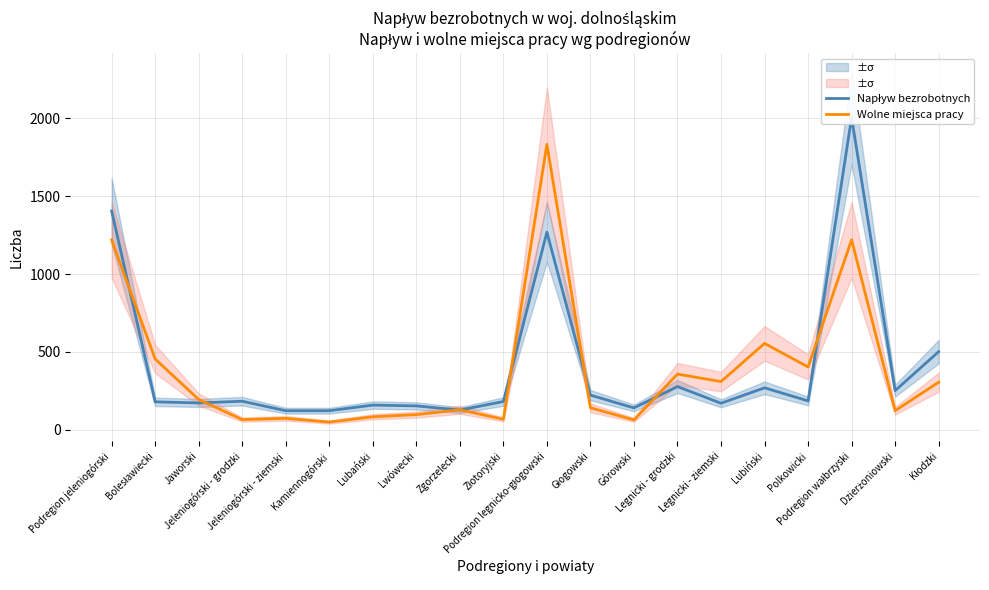

What position from the left is Kamiennogórski?

6